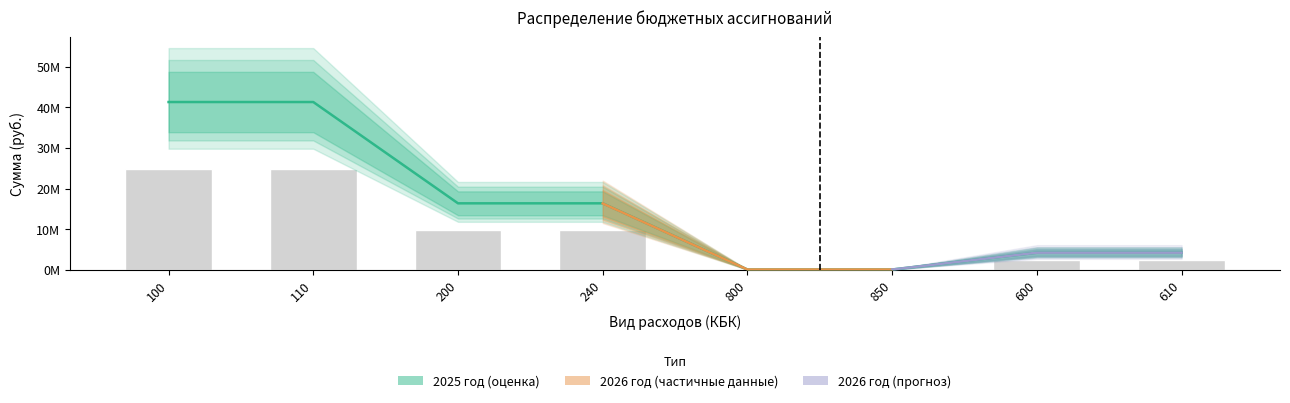

Between 100 and 200, which series saw the biggest shift?

2025 год